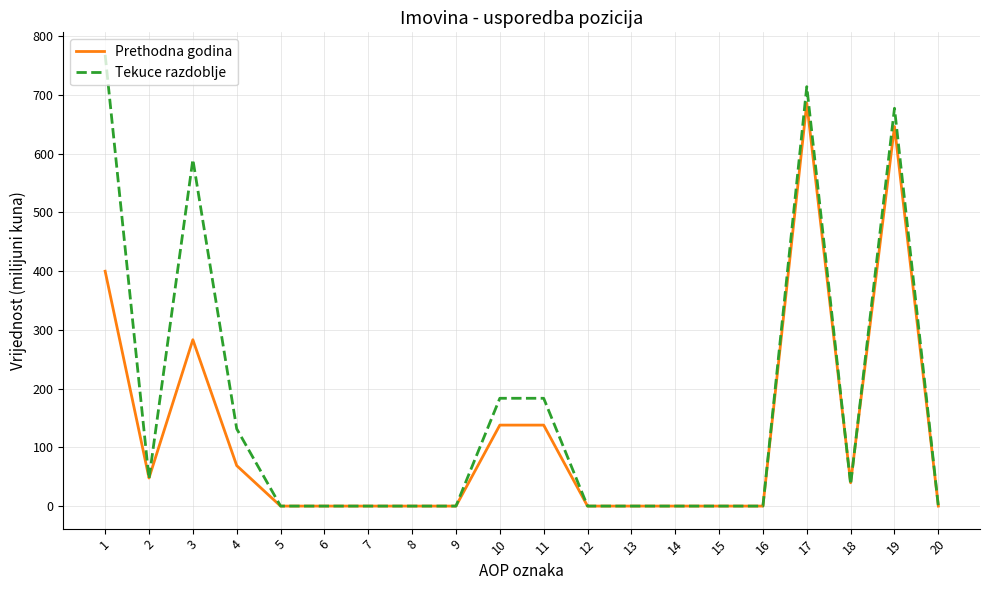

How many categories are shown in the chart?

20